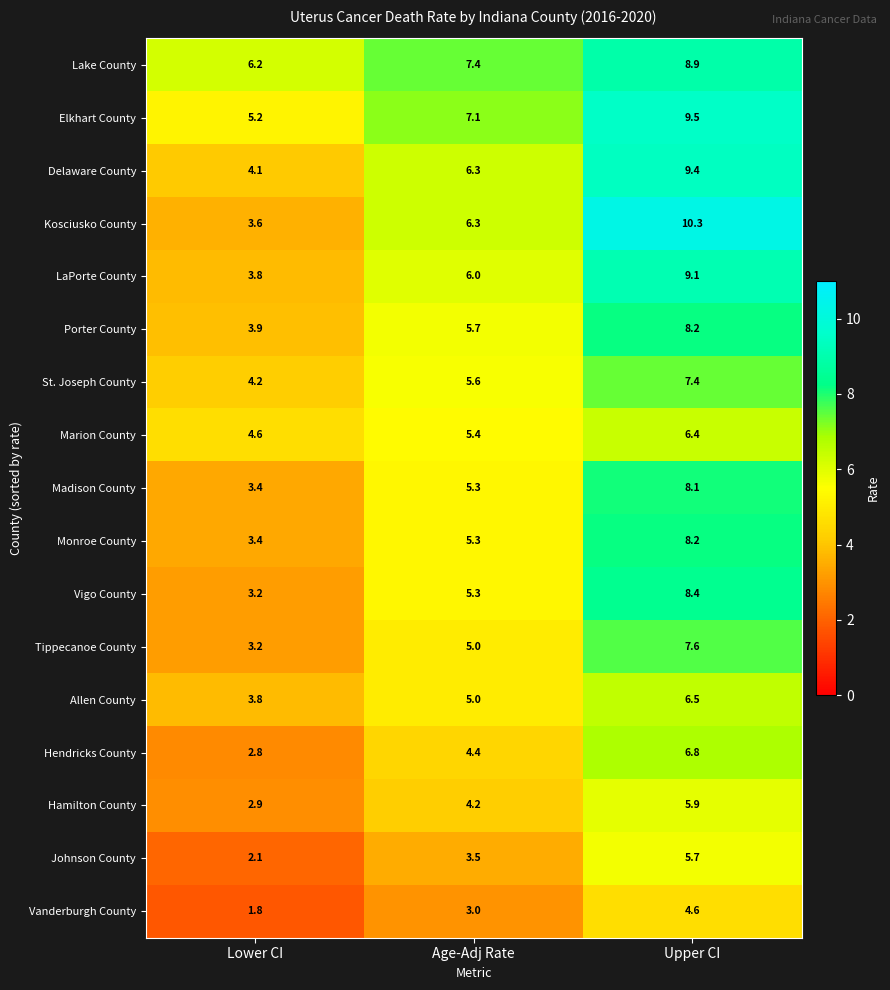

What is the difference between the highest and lowest values at Age-Adj Rate?

4.4